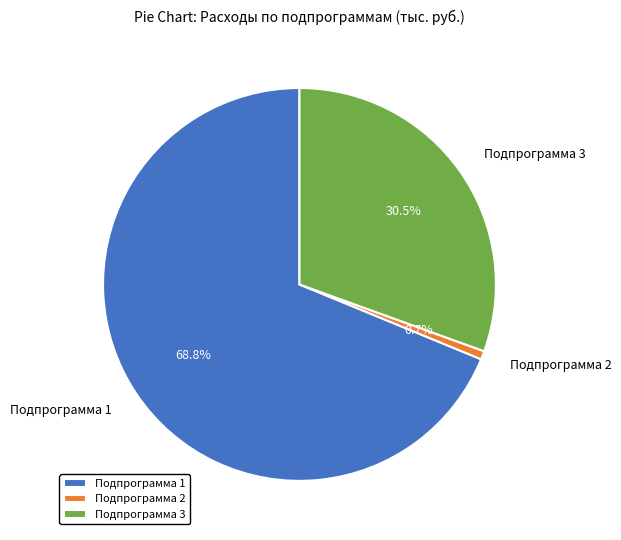

To the nearest percent, what is the combined percentage of Подпрограмма 2 and Подпрограмма 3?

31%